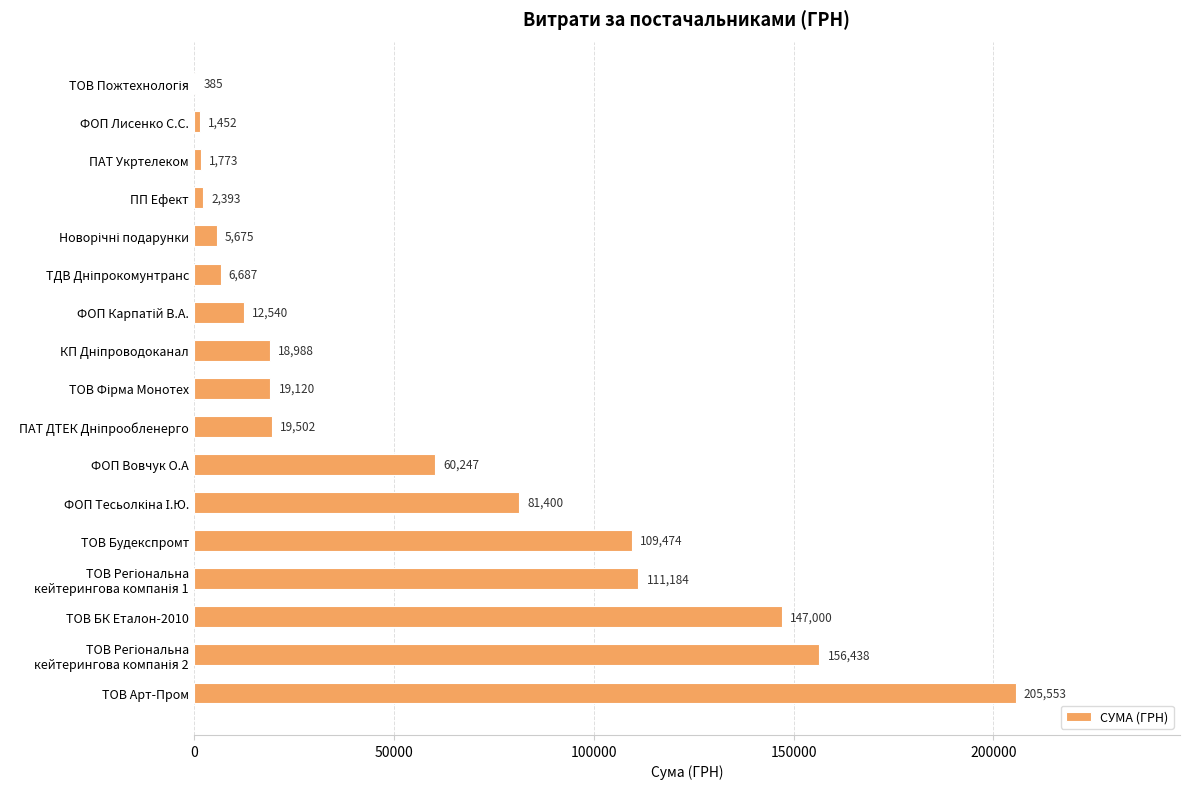

How many values exceed 19119?

9